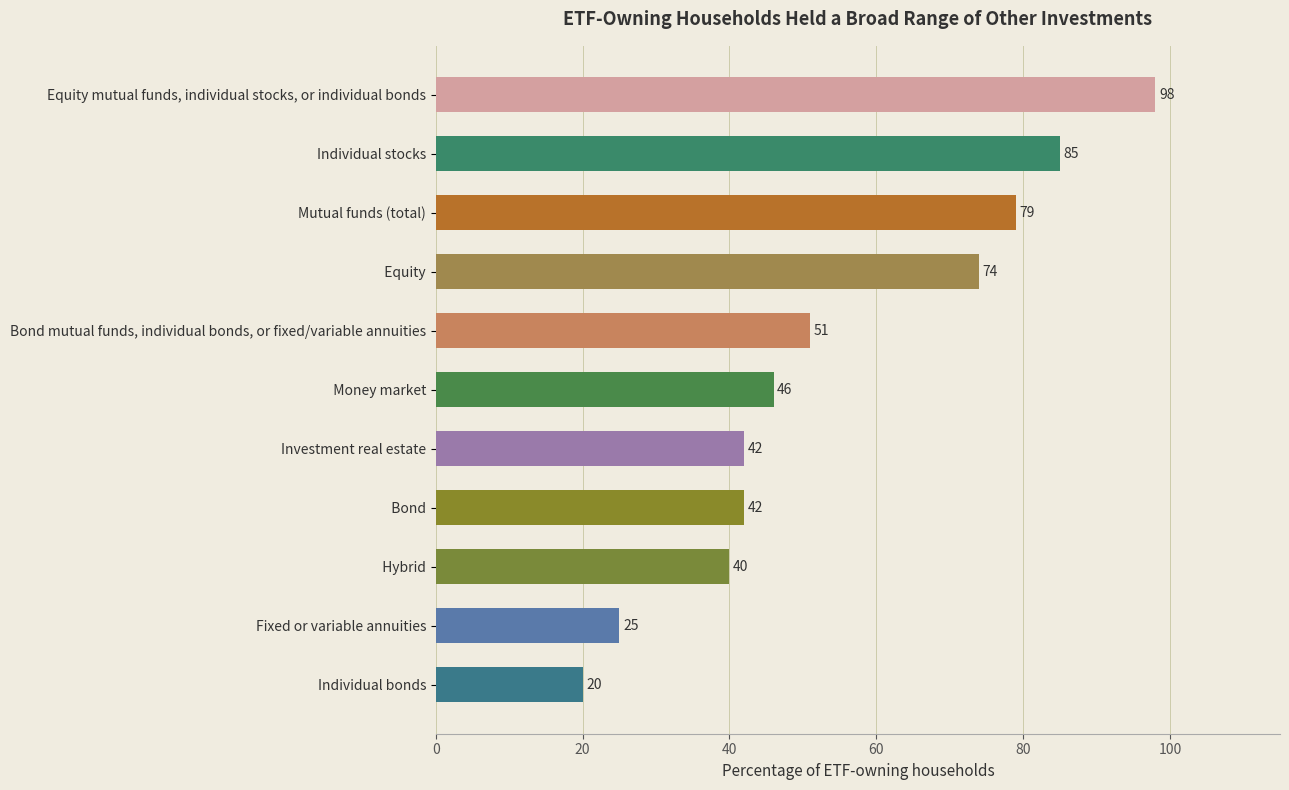

What is the change in value from Investment real estate to Equity mutual funds, individual stocks, or individual bonds?

+56